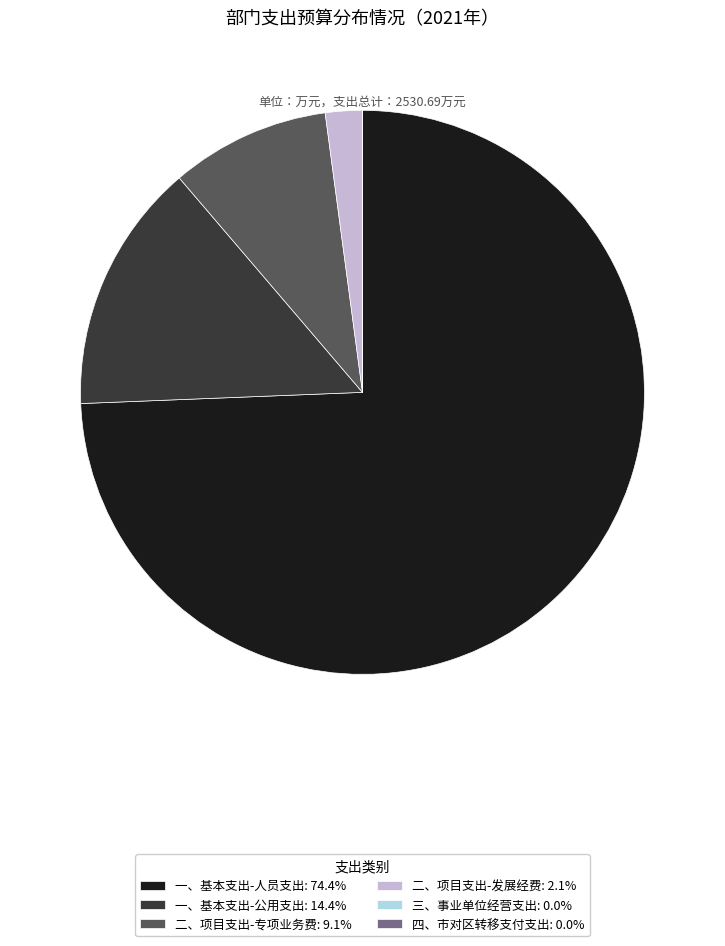

Approximately how many times larger is the value at 一、基本支出-公用支出: 14.4% compared to 二、项目支出-专项业务费: 9.1%?

1.6